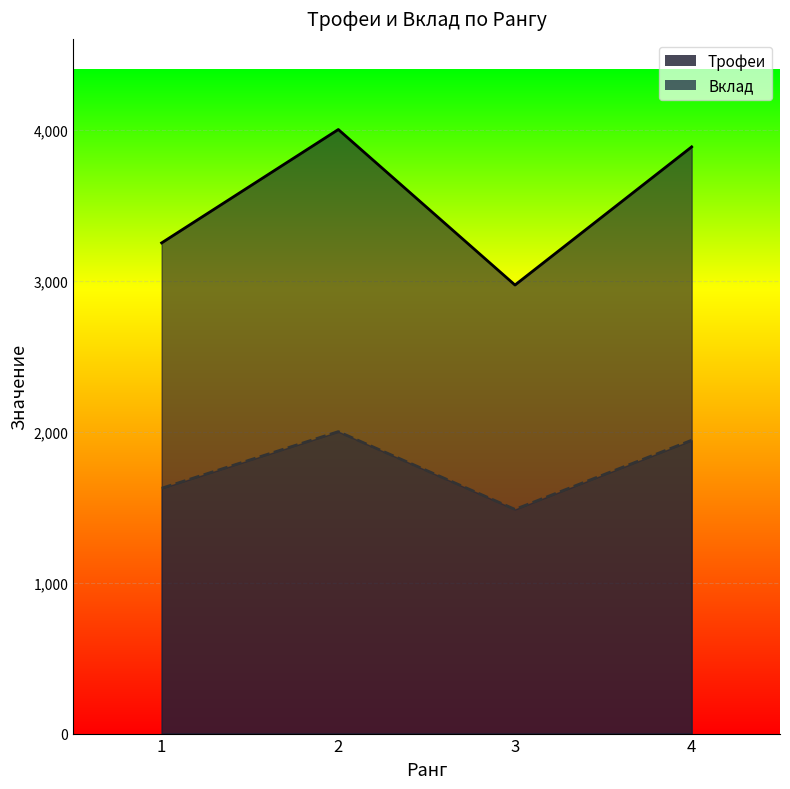

Which series has the largest range (max minus min)?

Трофеи